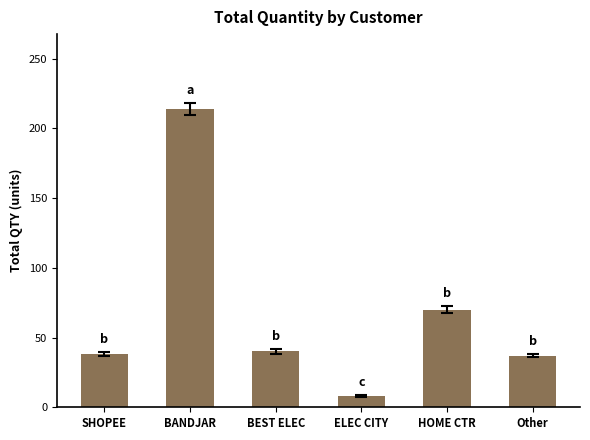

What is the sum of the values at BEST ELEC and SHOPEE?

78